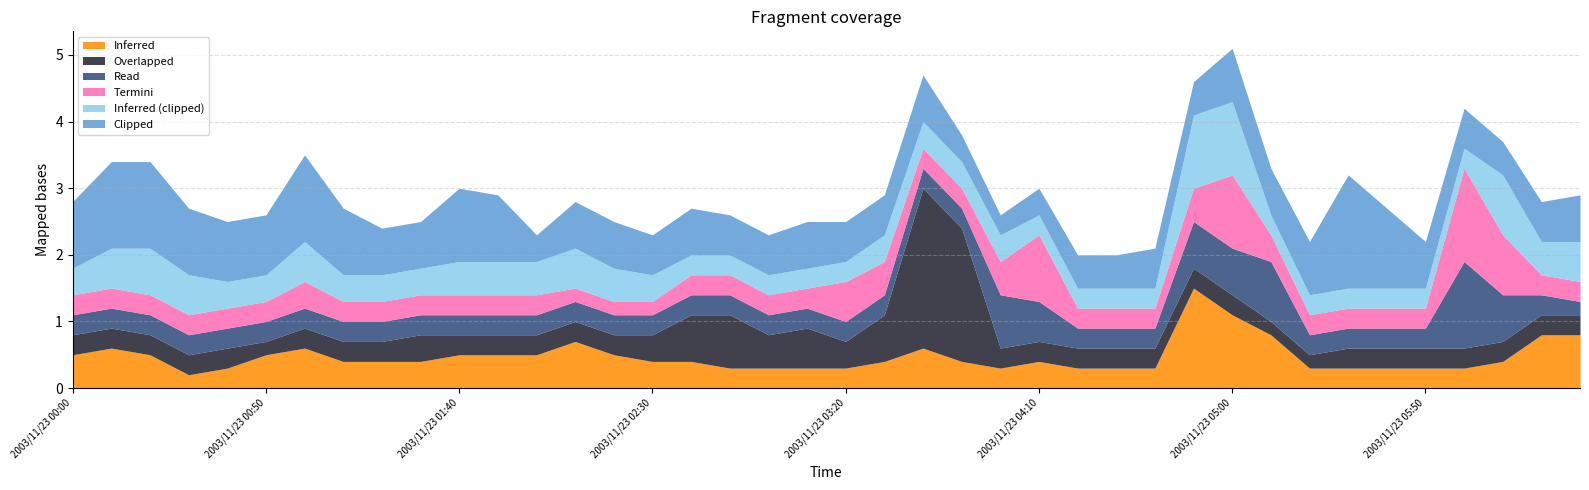

What is the total value across all series at 2003/11/23 05:00?

5.1